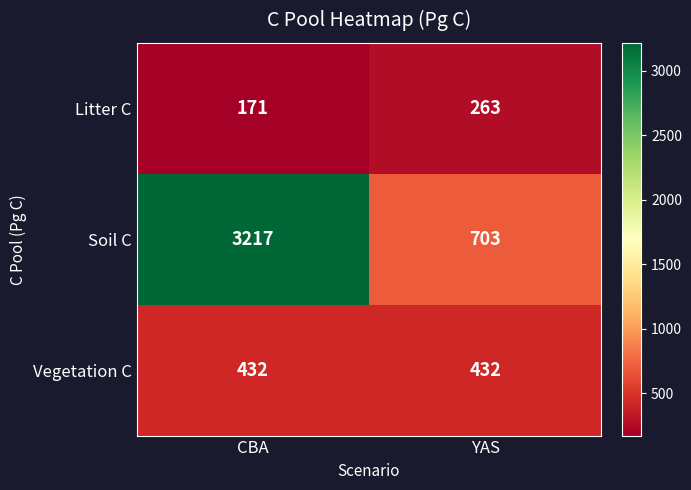

At which category is the sum across all series the highest?

CBA